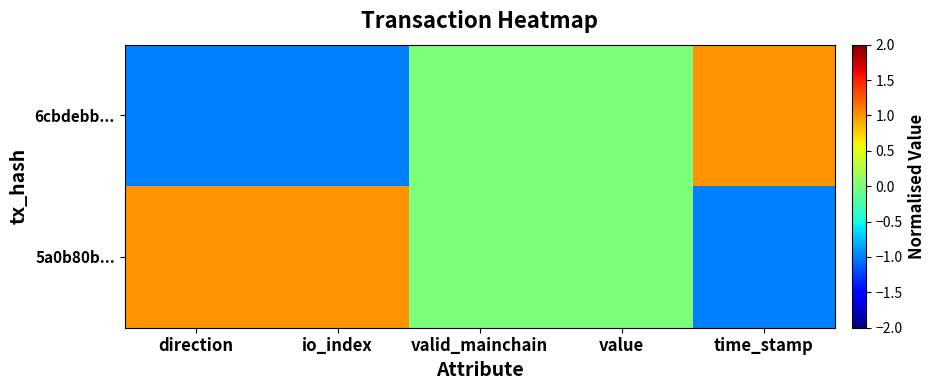

Reading left to right, extract all data points from this chart.

6cbdebb...: direction=-1	io_index=-1	valid_mainchain=0	value=0	time_stamp=1
5a0b80b...: direction=1	io_index=1	valid_mainchain=0	value=0	time_stamp=-1